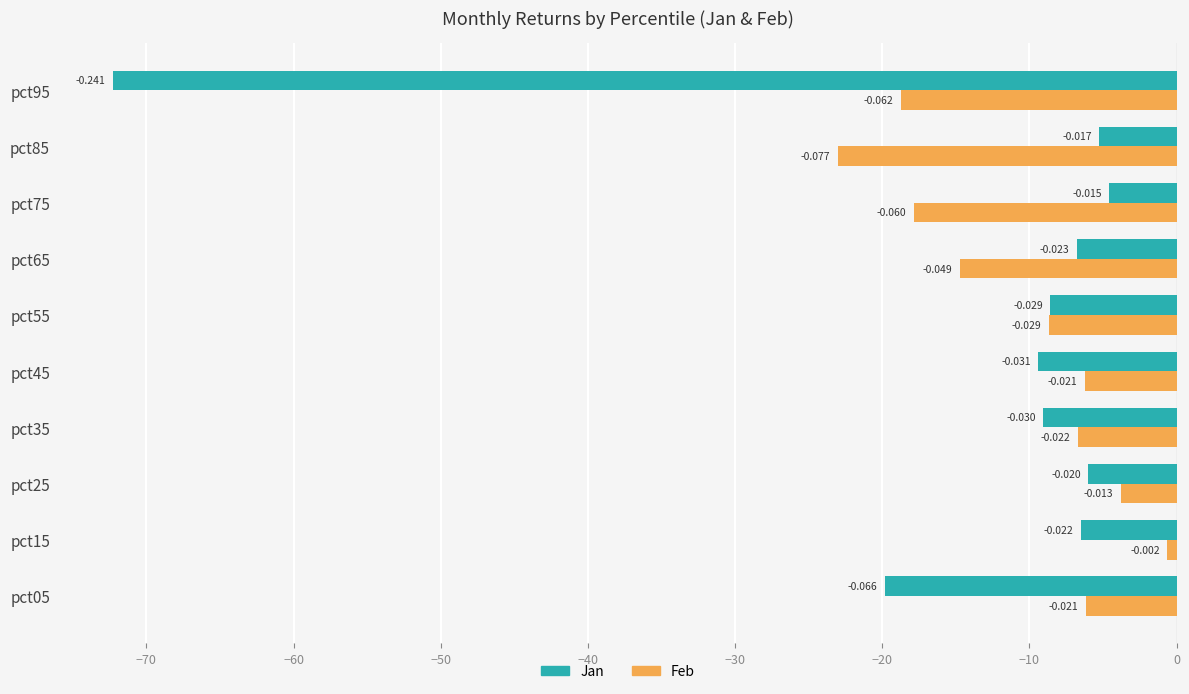

The value of Feb (Nonfamily) at pct45 is -11.1. True or false?

False